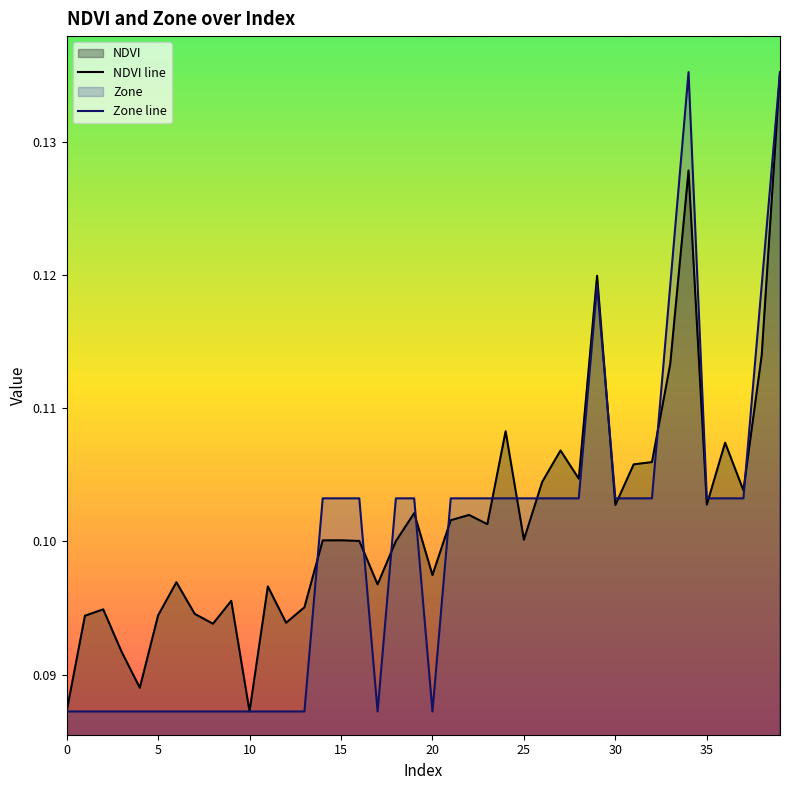

Rank the series by their average value, from lowest to highest.

Zone line, NDVI line